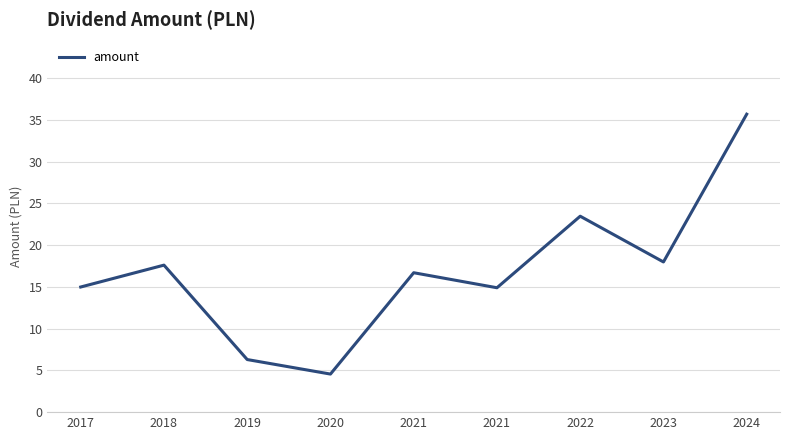

How many values are below 16?

4